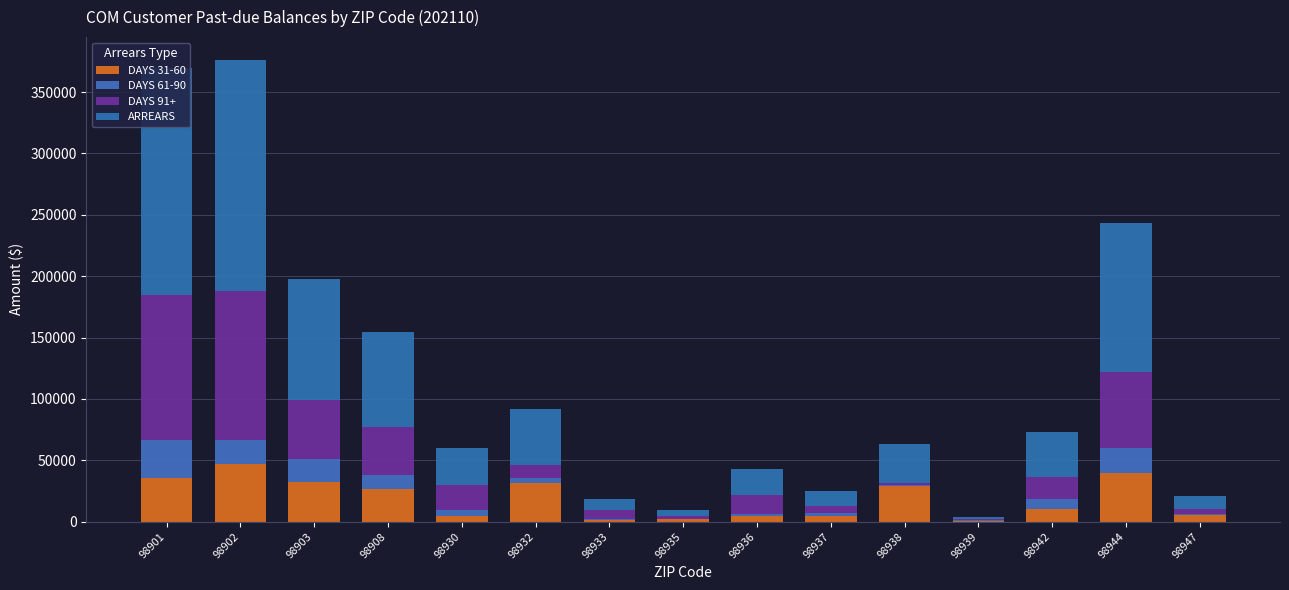

What is the sum of the DAYS 91+ values at 98935 and 98936?

18058.6